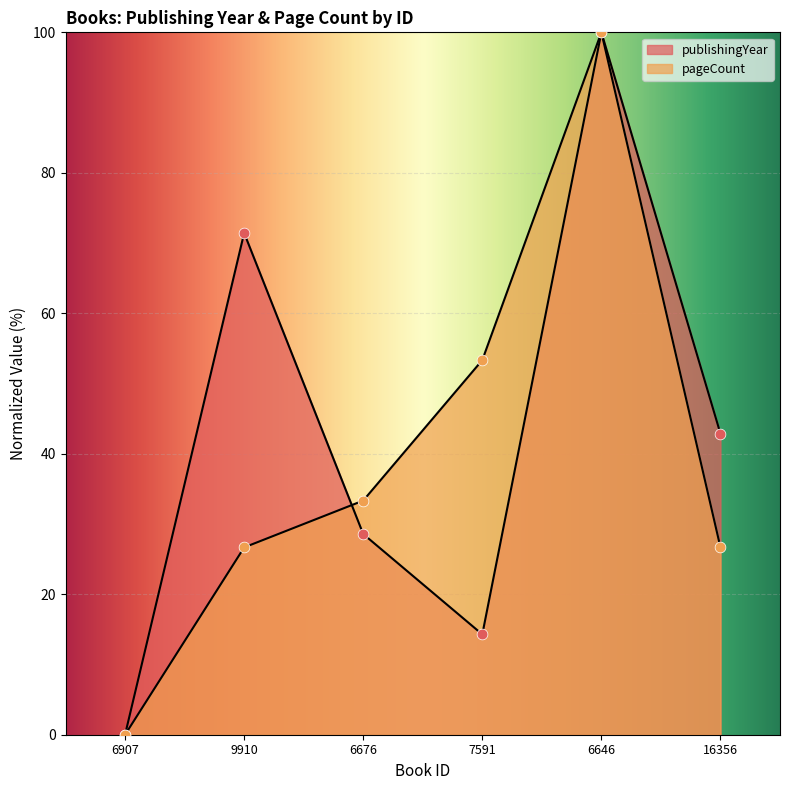

Which series contains the lowest Y value?

publishingYear